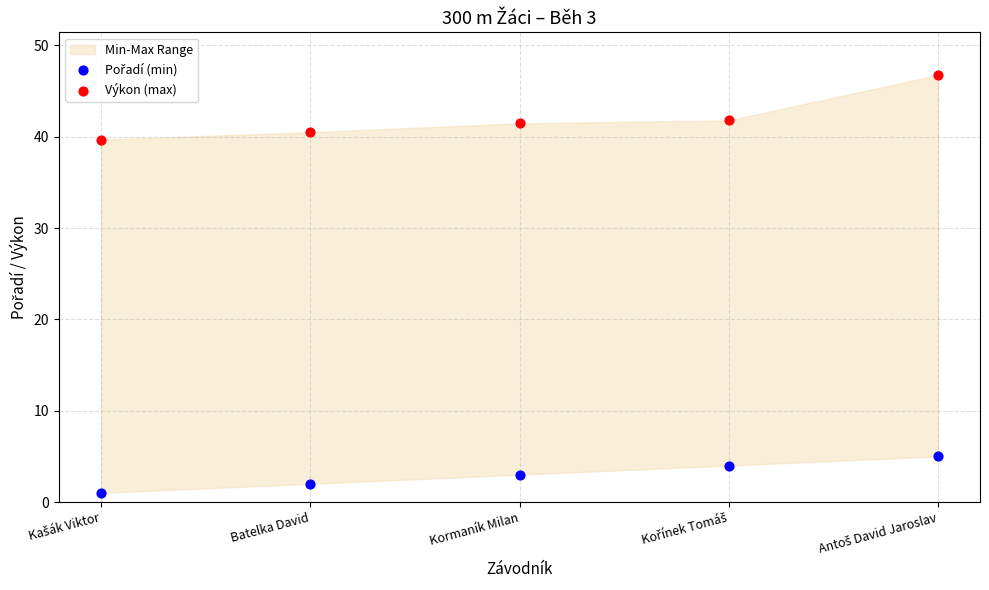

Which series has the widest spread of Y values?

Výkon (max)